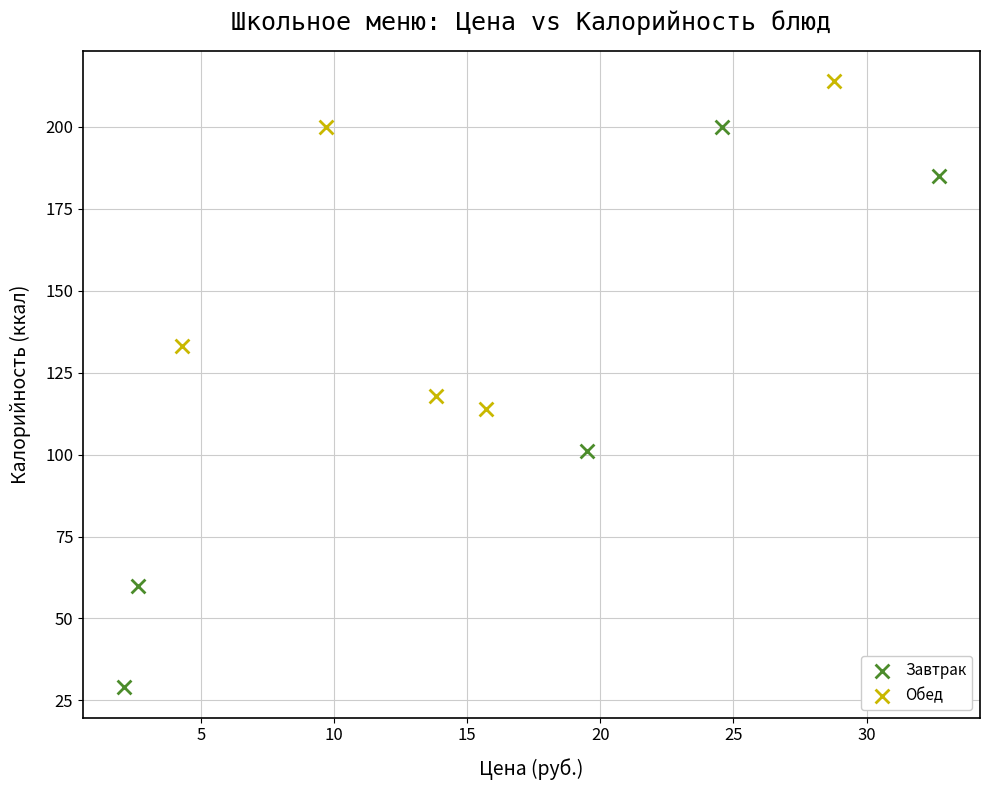

Which series has the largest Y range (max minus min)?

Завтрак